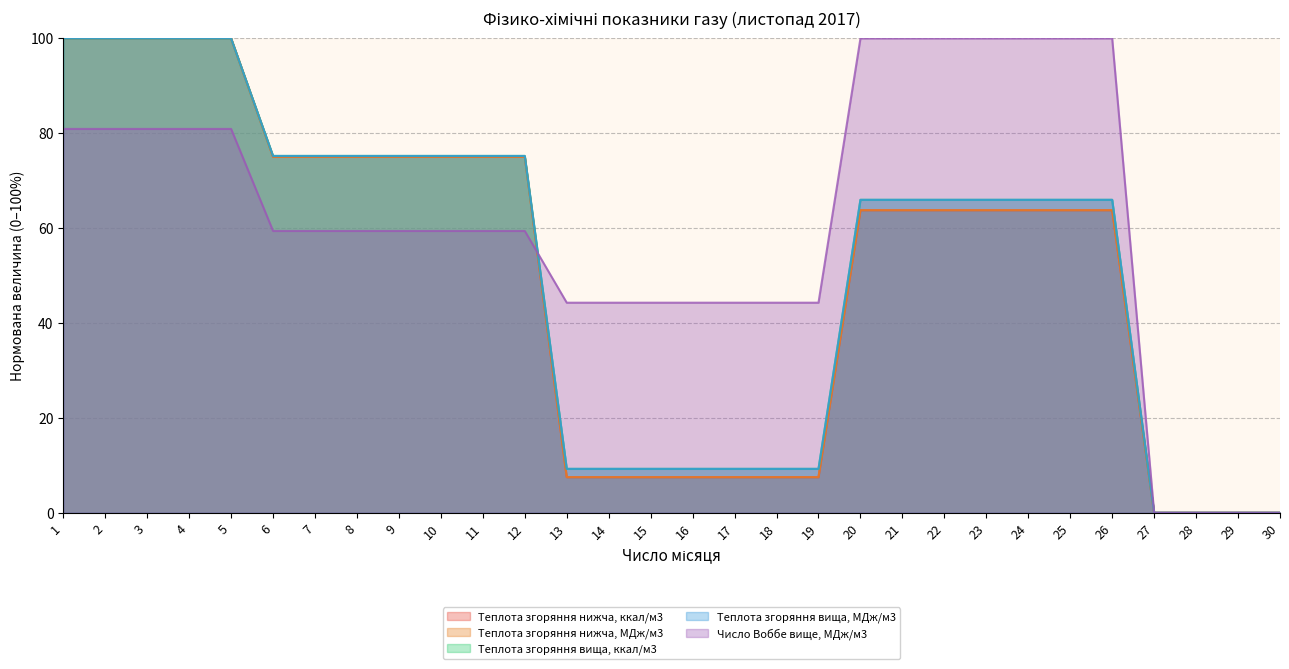

Reading left to right, what are all the values shown in this chart?

Теплота згоряння нижча, ккал/м3: 1=100.0	2=100.0	3=100.0	4=100.0	5=100.0	6=75.0	7=75.0	8=75.0	9=75.0	10=75.0	11=75.0	12=75.0	13=7.5	14=7.5	15=7.5	16=7.5	17=7.5	18=7.5	19=7.5	20=63.8	21=63.8	22=63.8	23=63.8	24=63.8	25=63.8	26=63.8	27=0.0	28=0.0	29=0.0	30=0.0
Теплота згоряння нижча, МДж/м3: 1=100.0	2=100.0	3=100.0	4=100.0	5=100.0	6=75.0	7=75.0	8=75.0	9=75.0	10=75.0	11=75.0	12=75.0	13=7.5	14=7.5	15=7.5	16=7.5	17=7.5	18=7.5	19=7.5	20=63.8	21=63.8	22=63.8	23=63.8	24=63.8	25=63.8	26=63.8	27=0.0	28=0.0	29=0.0	30=0.0
Теплота згоряння вища, ккал/м3: 1=100.0	2=100.0	3=100.0	4=100.0	5=100.0	6=75.2	7=75.2	8=75.2	9=75.2	10=75.2	11=75.2	12=75.2	13=9.3	14=9.3	15=9.3	16=9.3	17=9.3	18=9.3	19=9.3	20=66.0	21=66.0	22=66.0	23=66.0	24=66.0	25=66.0	26=66.0	27=0.0	28=0.0	29=0.0	30=0.0
Теплота згоряння вища, МДж/м3: 1=100.0	2=100.0	3=100.0	4=100.0	5=100.0	6=75.2	7=75.2	8=75.2	9=75.2	10=75.2	11=75.2	12=75.2	13=9.3	14=9.3	15=9.3	16=9.3	17=9.3	18=9.3	19=9.3	20=66.0	21=66.0	22=66.0	23=66.0	24=66.0	25=66.0	26=66.0	27=0.0	28=0.0	29=0.0	30=0.0
Число Воббе вище, МДж/м3: 1=80.9	2=80.9	3=80.9	4=80.9	5=80.9	6=59.4	7=59.4	8=59.4	9=59.4	10=59.4	11=59.4	12=59.4	13=44.3	14=44.3	15=44.3	16=44.3	17=44.3	18=44.3	19=44.3	20=100.0	21=100.0	22=100.0	23=100.0	24=100.0	25=100.0	26=100.0	27=0.0	28=0.0	29=0.0	30=0.0